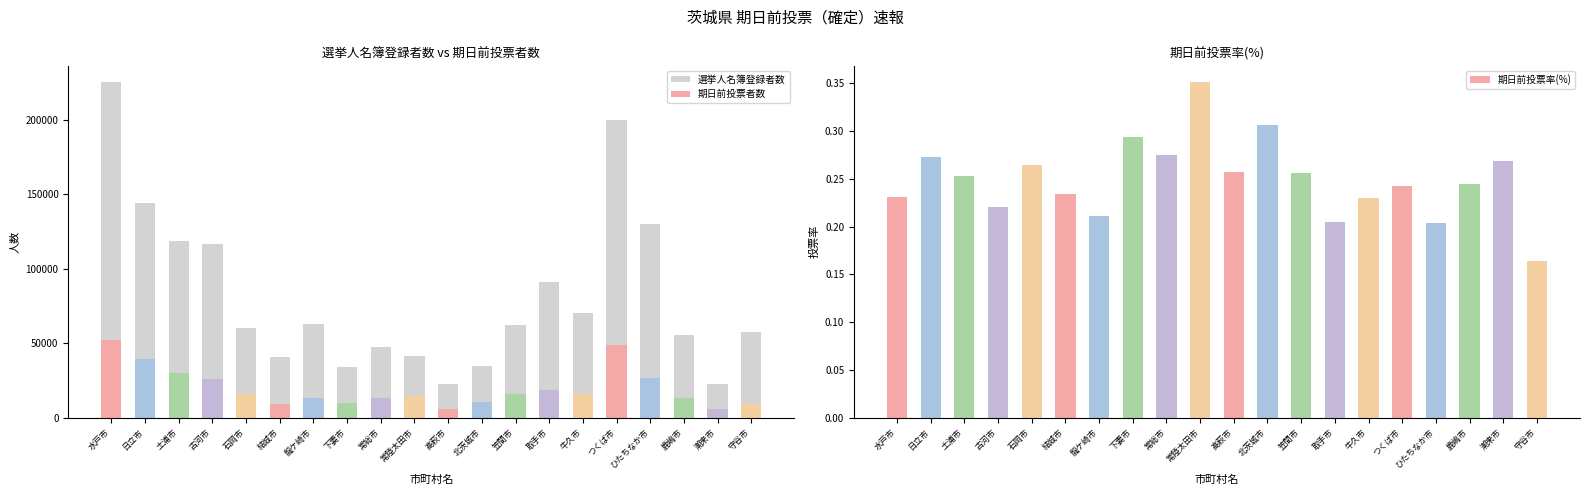

Which series has the largest range (max minus min)?

選挙人名簿登録者数